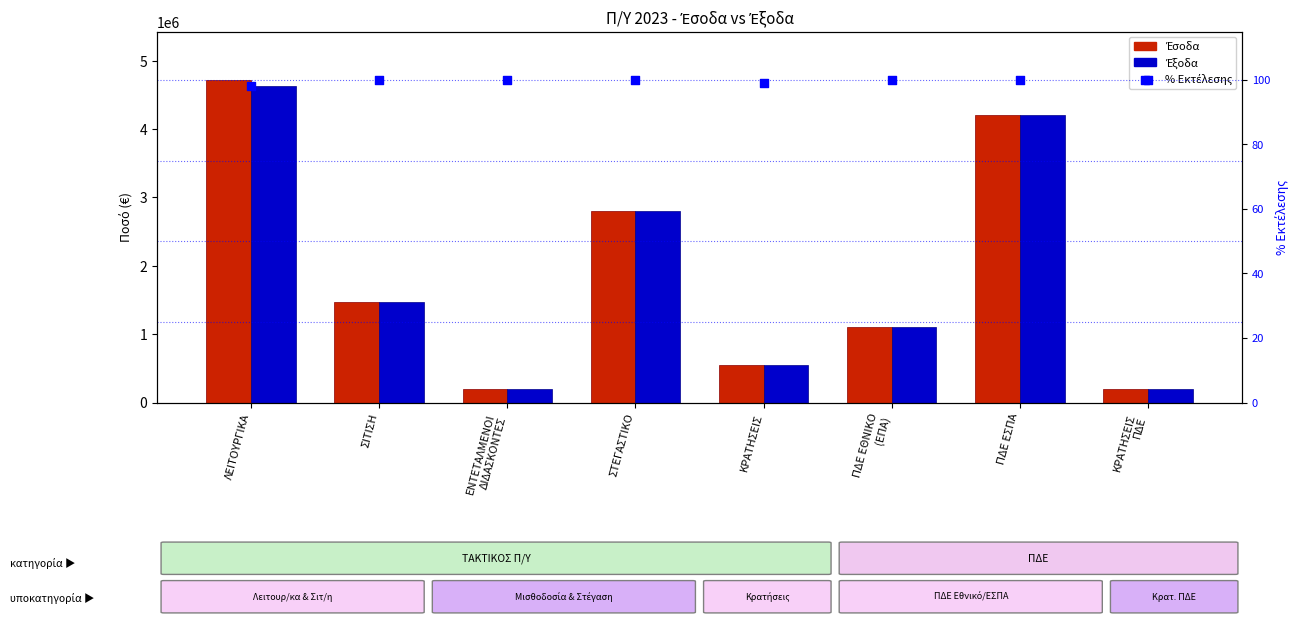

What is the total value across all series at ΠΔΕ ΕΘΝΙΚΟ
(ΕΠΑ)?

2196473.5